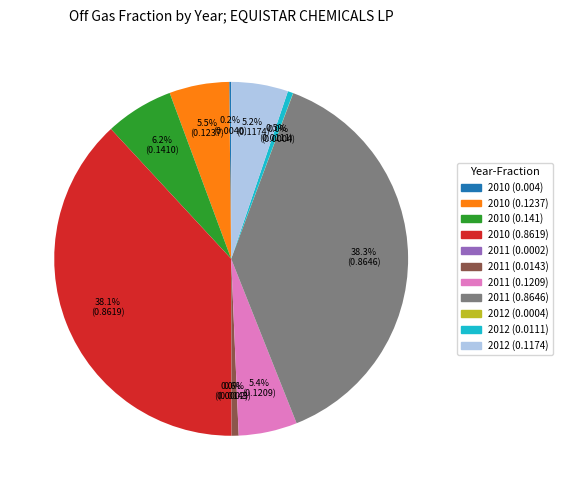

Is there any slice that represents more than half of the pie?

No